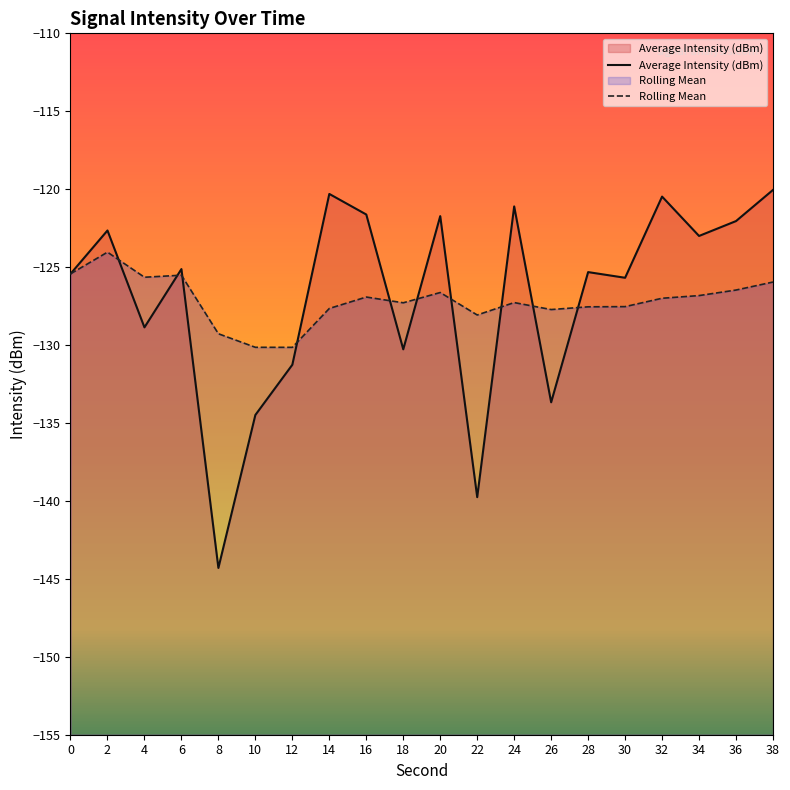

True or false: Average Intensity (dBm) has more than 2 points higher than both neighbors.

True